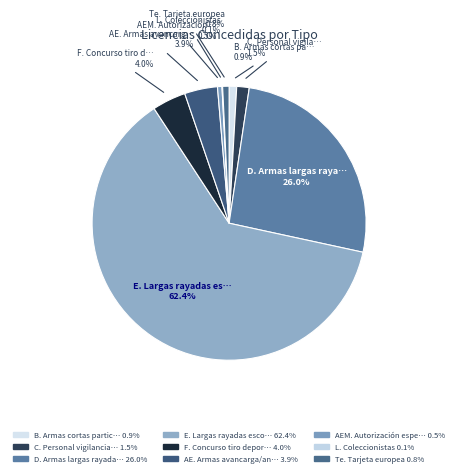

Which category has the smallest portion of the pie?

L. Coleccionistas